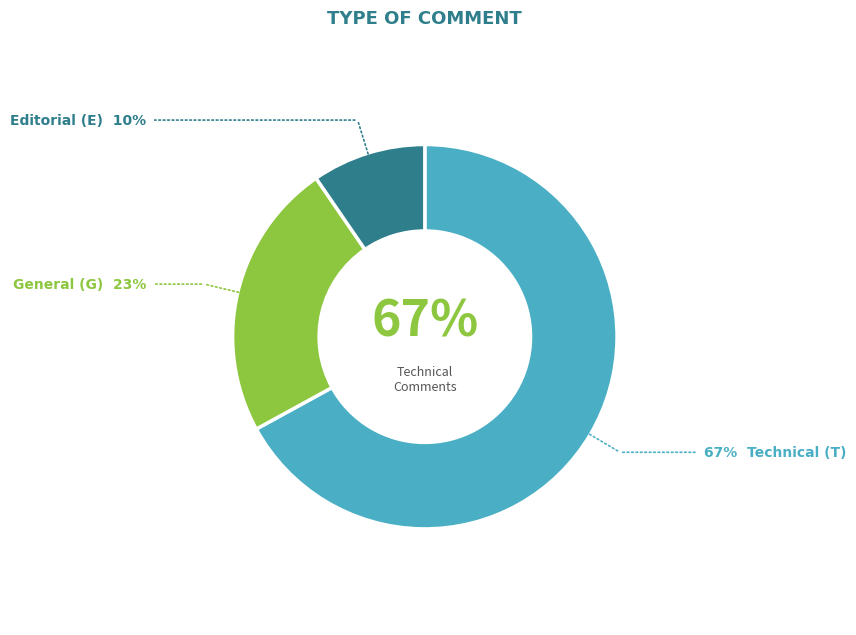

Is there a majority slice in this chart?

Yes